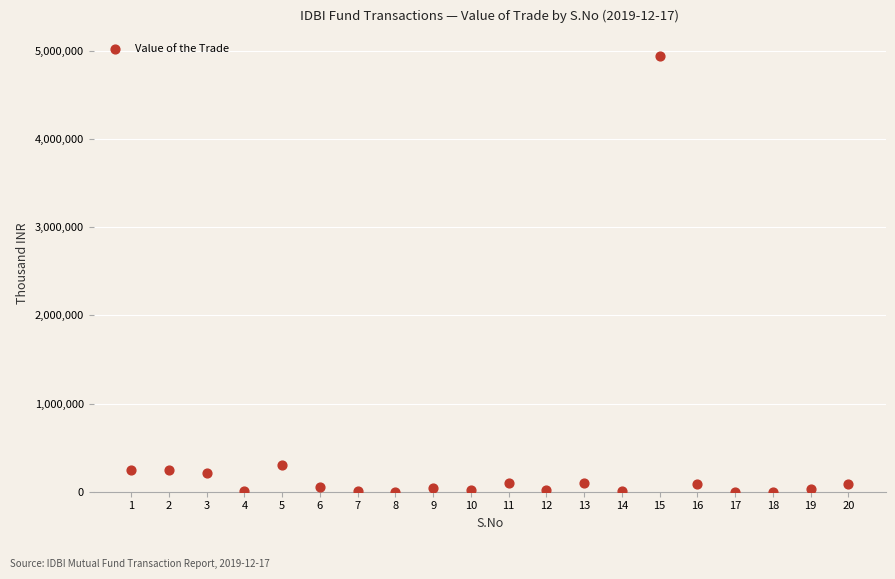

What Y value in the scatter plot is closest to 2471568?

308049.5